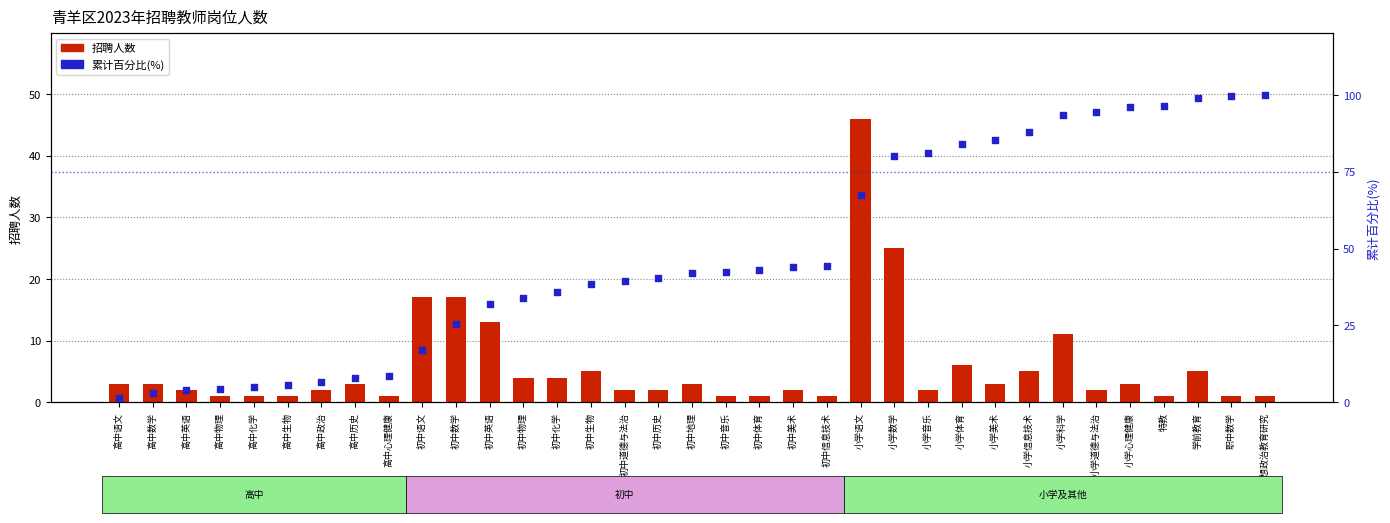

Which series contains the highest Y value?

累计百分比(%)